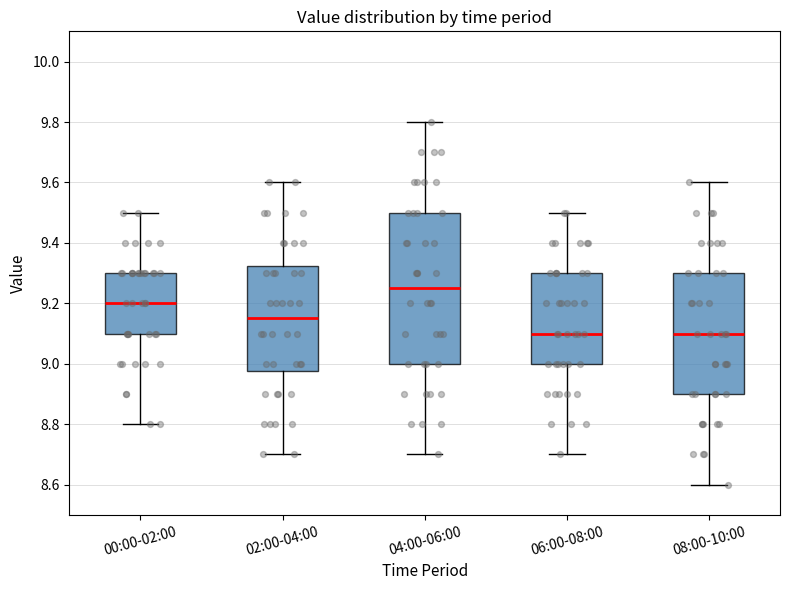

Where is the lower edge of the box for 04:00-06:00 on the y-axis? The values are not printed on the chart, so give them approximately, as read against the axis.

9.00